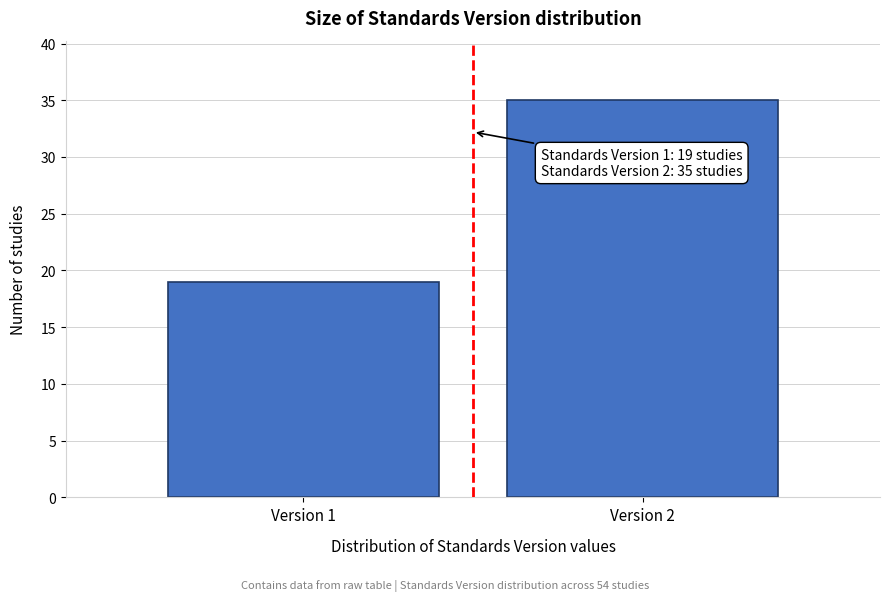

Reading right to left, what are all the values shown in this chart?

Version 2=35	Version 1=19